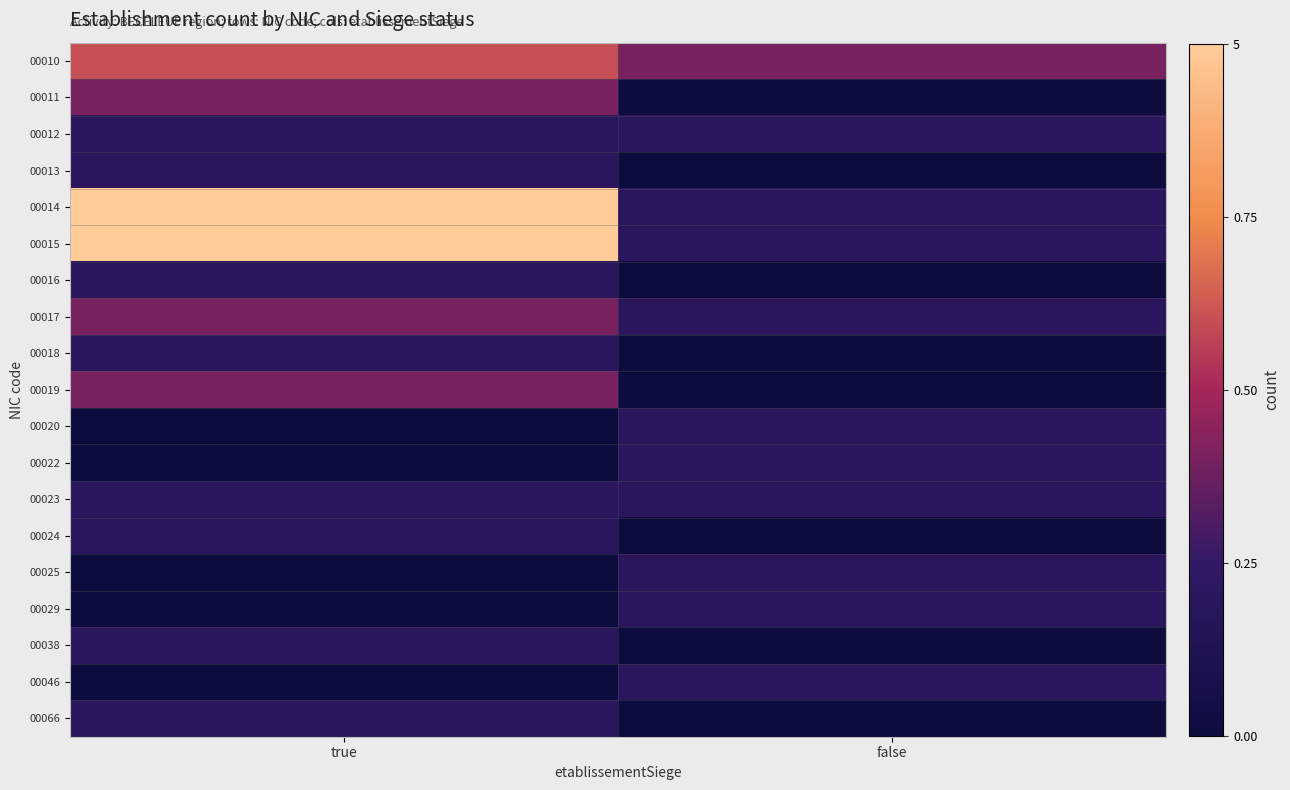

What is the total value across all series at false?

2.4